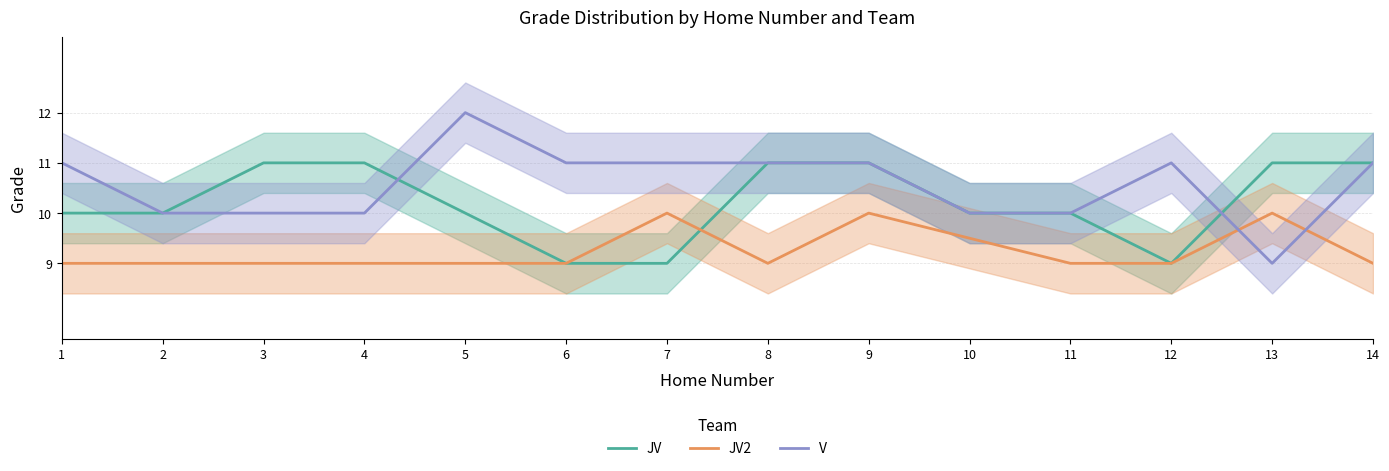

At which category does V reach its first local valley?

13